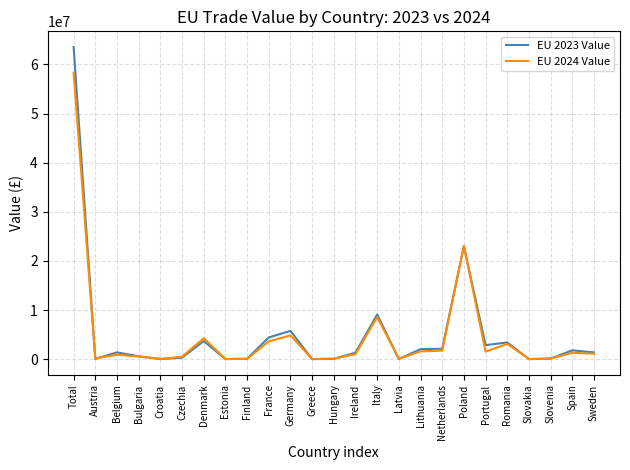

Rank the series at Germany from lowest to highest value.

EU 2024 Value, EU 2023 Value